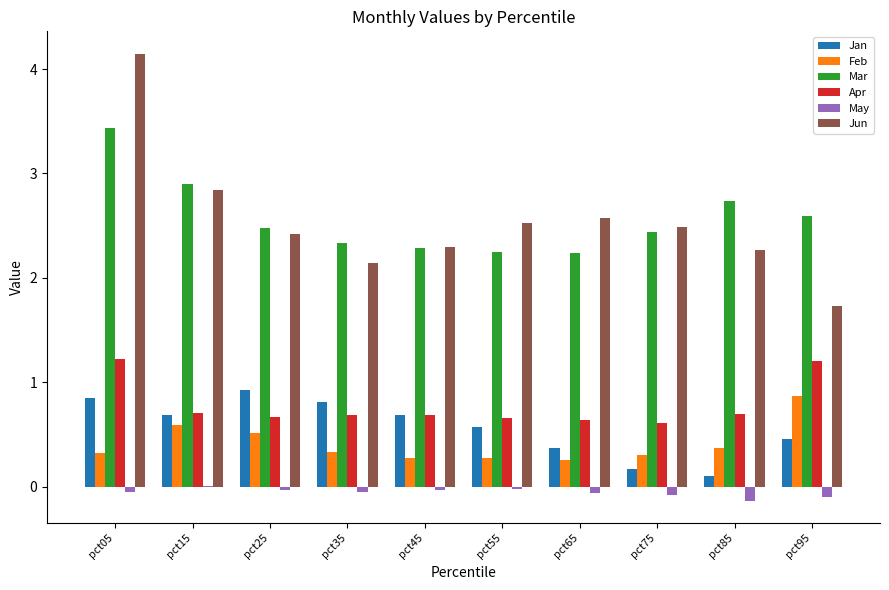

How many values in the Jun series exceed 2?

9